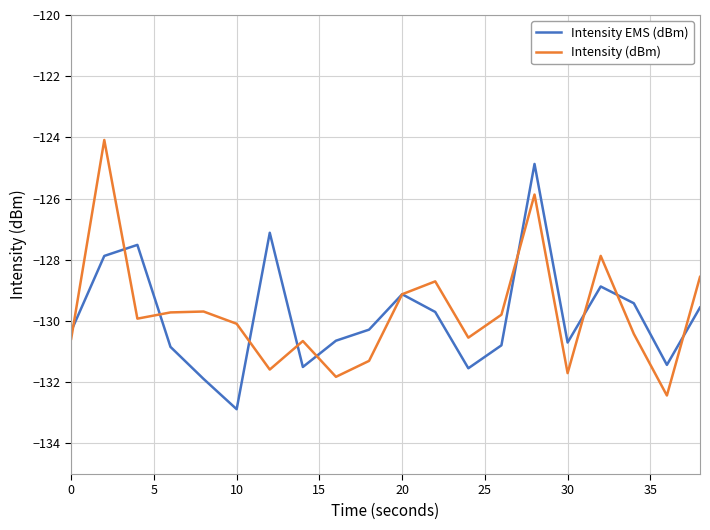

What is the sum of all Intensity (dBm) values?

-2594.5